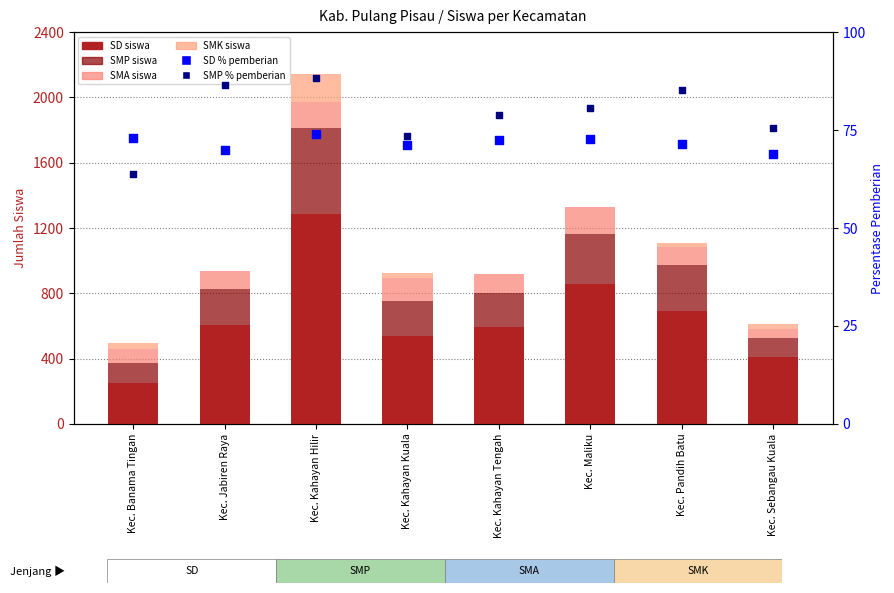

Is the value of SD % pemberian at Kec. Kahayan Tengah greater than the value of SMP % pemberian at Kec. Pandih Batu?

No